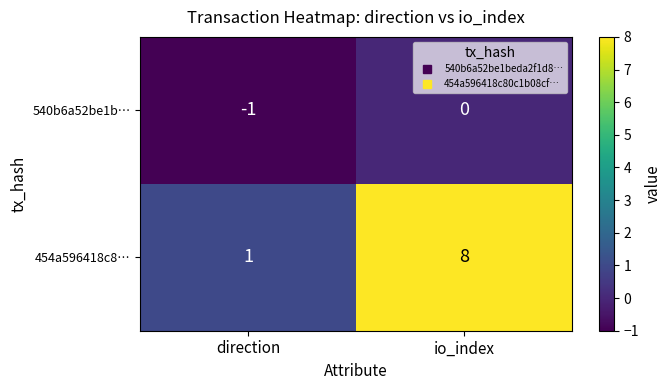

Reading left to right, what are all the values shown in this chart?

540b6a52be1b…: -1	0
454a596418c8…: 1	8